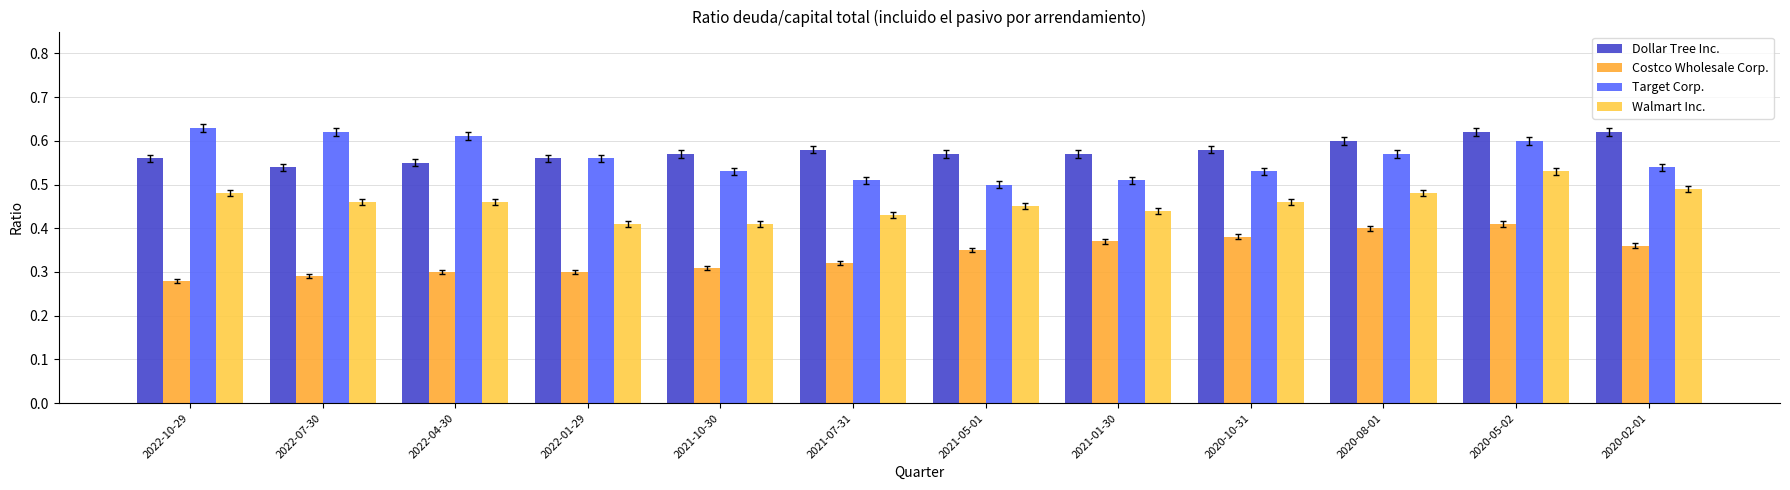

How many bars are there in each group?

4